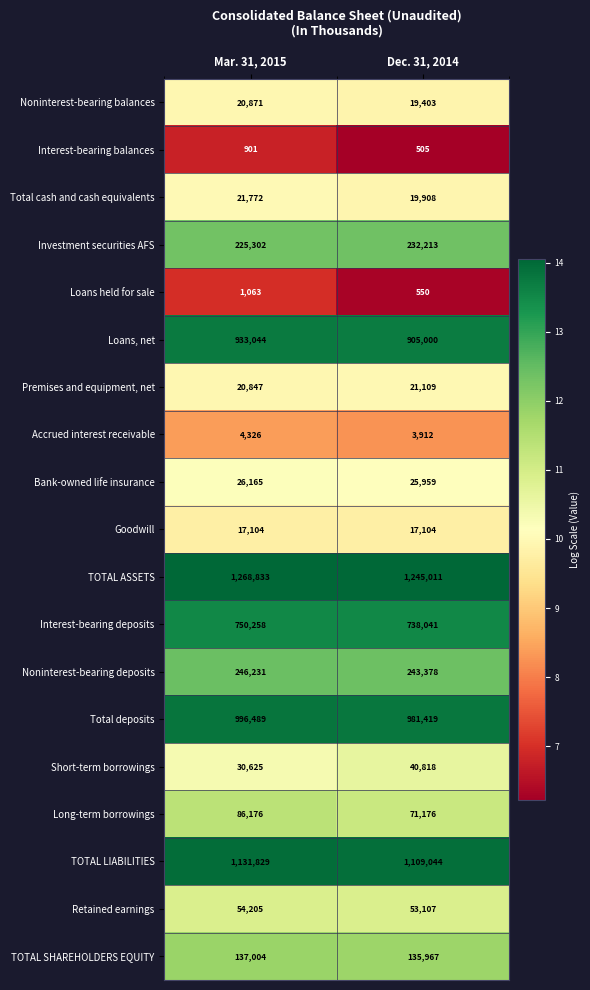

At Mar. 31, 2015, list the series in order from largest to smallest.

TOTAL ASSETS, TOTAL LIABILITIES, Total deposits, Loans, net, Interest-bearing deposits, Noninterest-bearing deposits, Investment securities AFS, TOTAL SHAREHOLDERS EQUITY, Long-term borrowings, Retained earnings, Short-term borrowings, Bank-owned life insurance, Total cash and cash equivalents, Noninterest-bearing balances, Premises and equipment, net, Goodwill, Accrued interest receivable, Loans held for sale, Interest-bearing balances